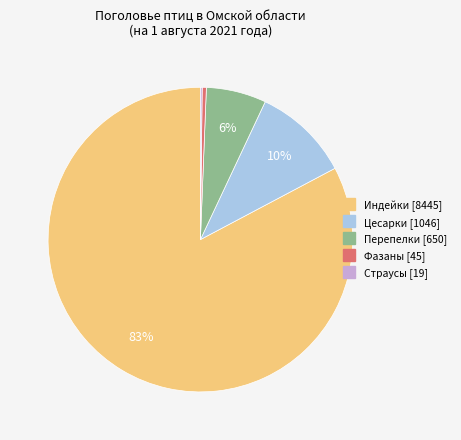

To the nearest percent, what is the average slice percentage?

20%